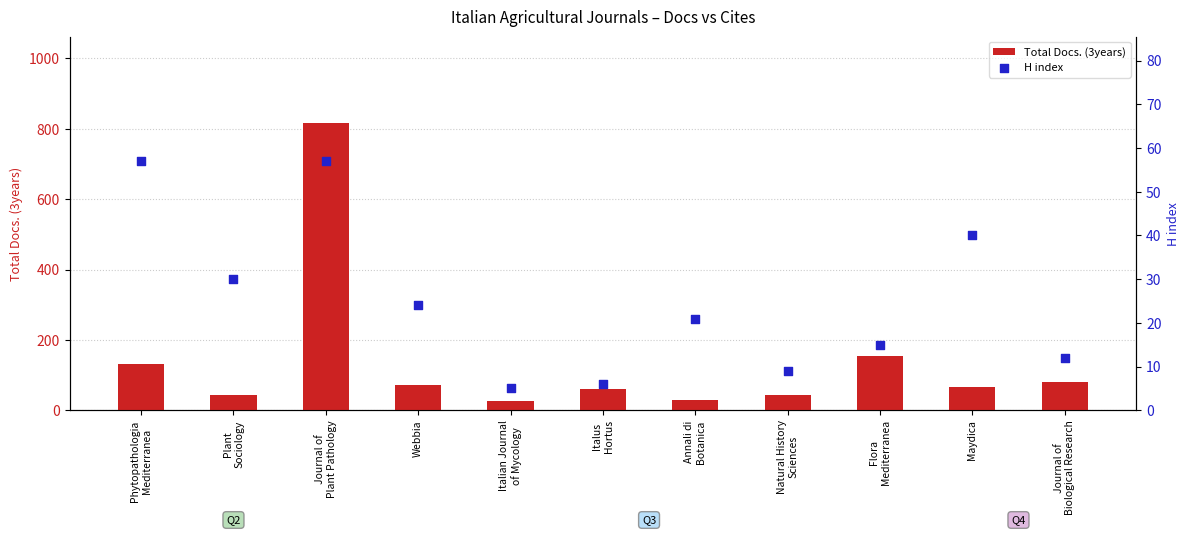

What are all the series names shown in the legend?

Total Docs. (3years), H index